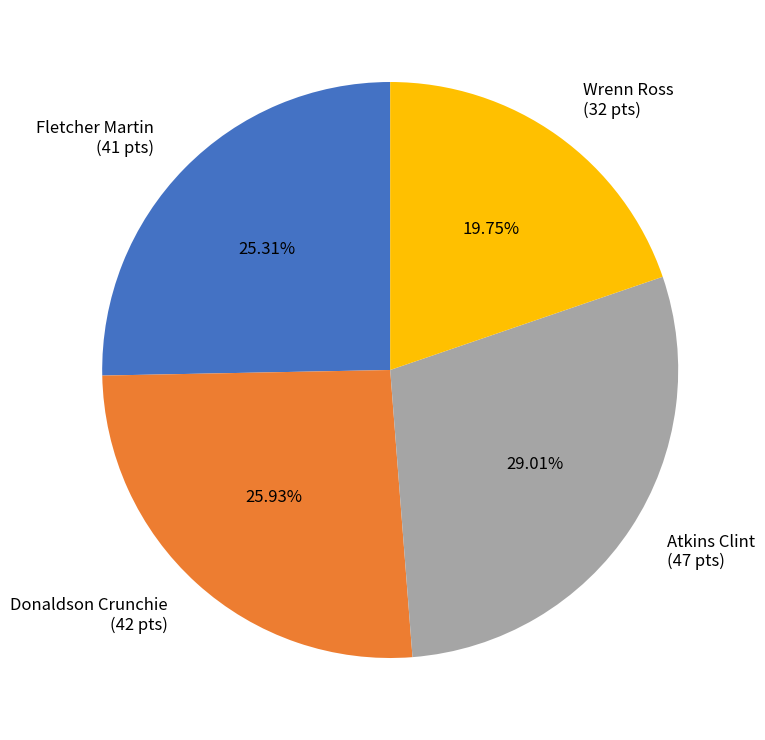

What percentage is NOT represented by Wrenn Ross?

80.2%